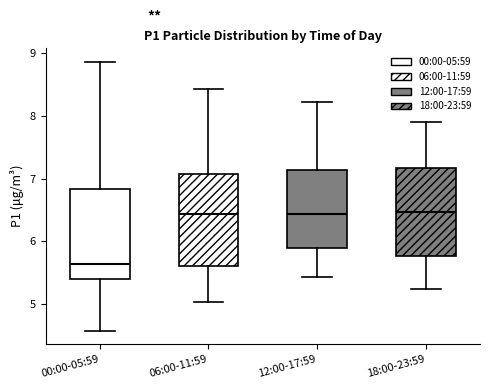

Reading left to right, read every box against the y-axis: the position of its median line, the range the box covers, and the ends of its whiskers. The values are not printed on the chart, so give them approximately, as read against the axis.

00:00-05:59: median 5.6, box 5.4 to 6.8, whiskers 4.6 to 8.9
06:00-11:59: median 6.4, box 5.6 to 7.1, whiskers 5.0 to 8.4
12:00-17:59: median 6.4, box 5.9 to 7.1, whiskers 5.4 to 8.2
18:00-23:59: median 6.5, box 5.8 to 7.2, whiskers 5.2 to 7.9